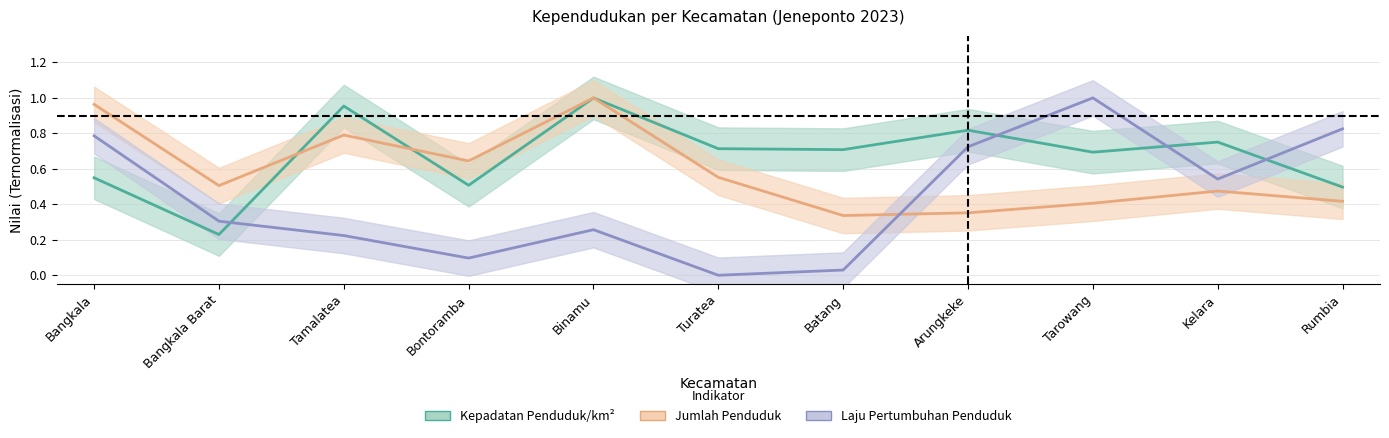

Where is the first local maximum for Laju Pertumbuhan Penduduk?

Binamu